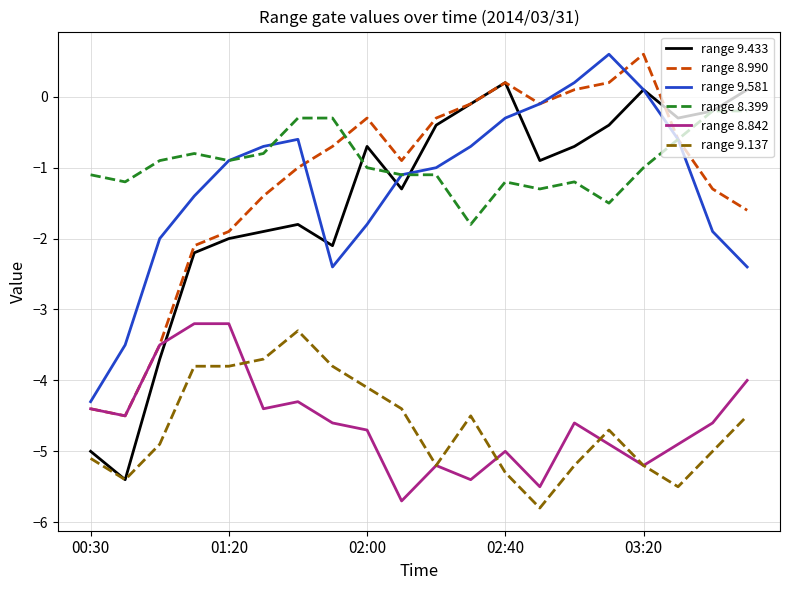

What is the minimum value shown in the chart?

-5.8